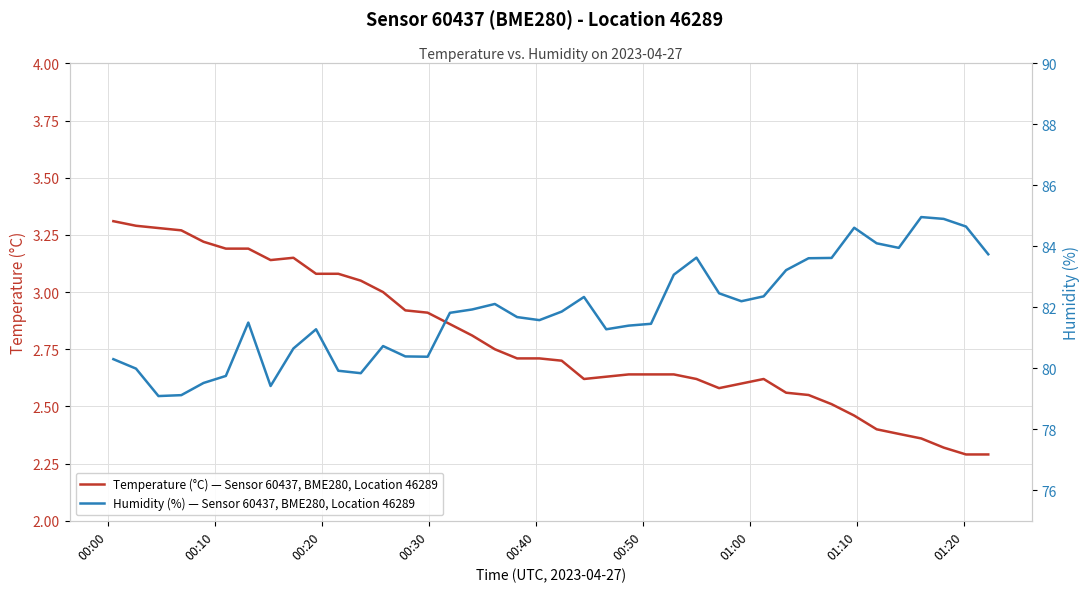

True or false: Temperature (°C) — Sensor 60437, BME280, Location 46289 and Humidity (%) — Sensor 60437, BME280, Location 46289 intersect in this chart.

False